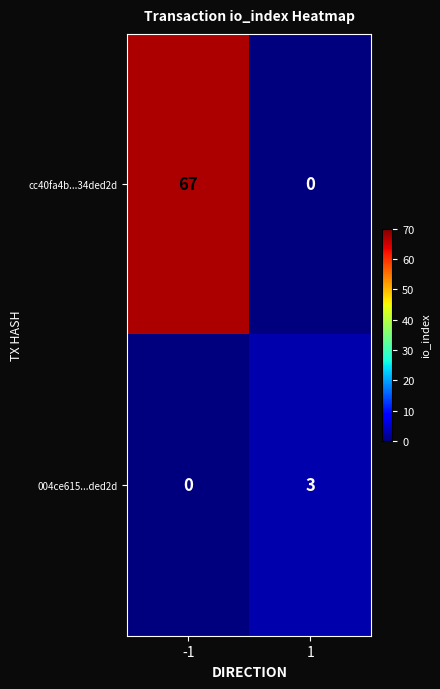

At which category is the sum across all series the highest?

-1